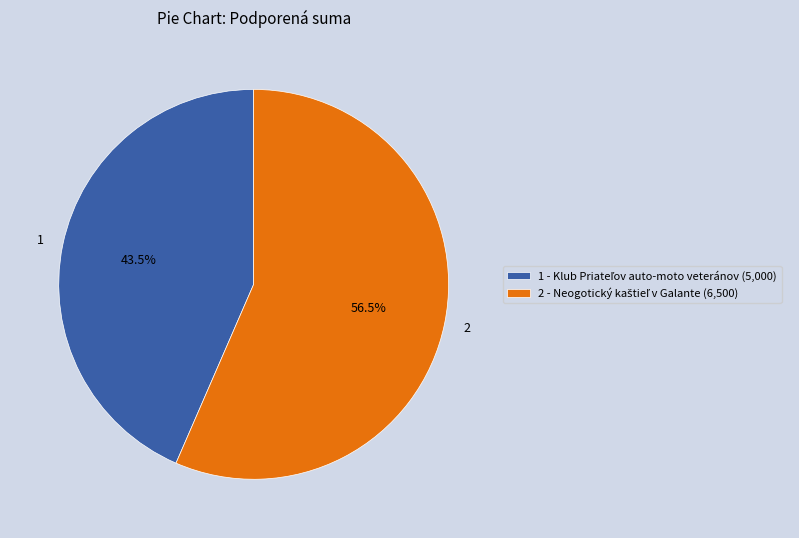

What is the ratio of the value at 2 to the value at 1?

1.3